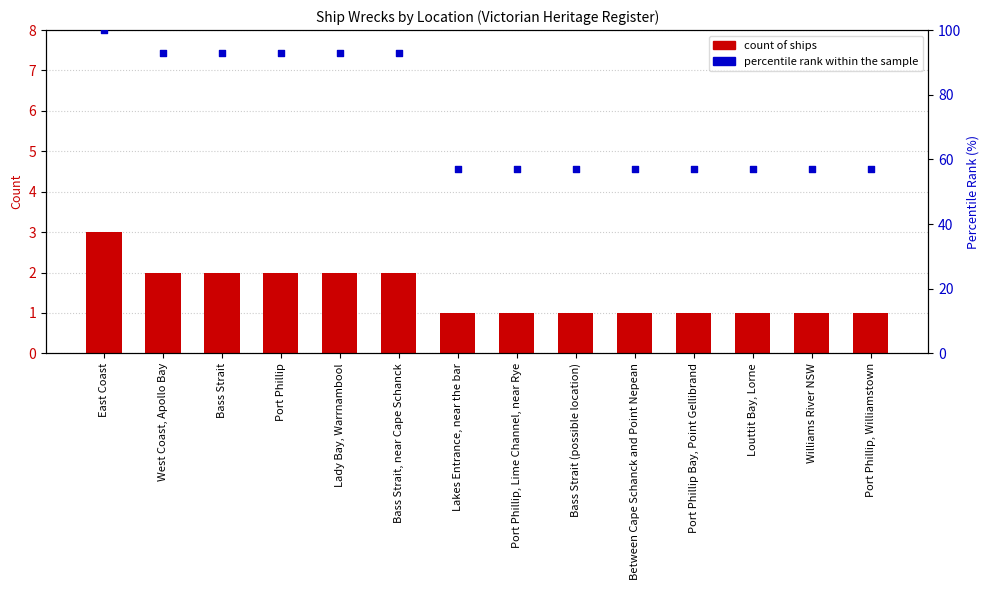

Is the value of percentile rank within the sample at Lady Bay, Warrnambool greater than the value of count of ships at Port Phillip, Lime Channel, near Rye?

Yes